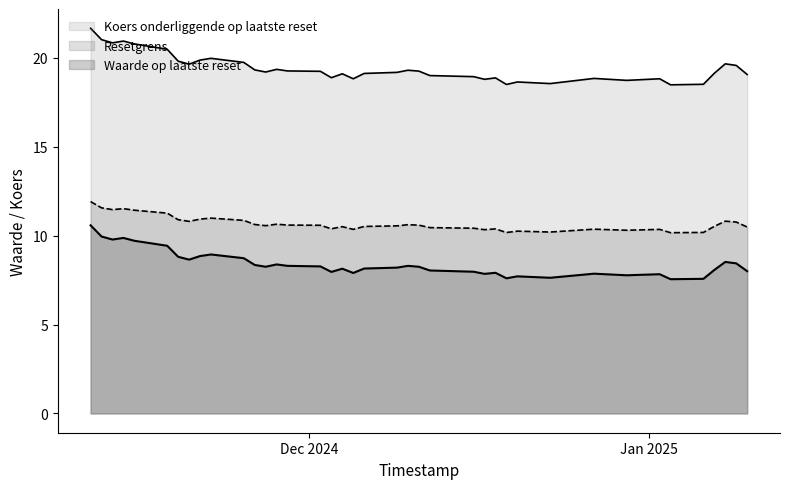

Does the chart display data point markers on the line(s)?

No